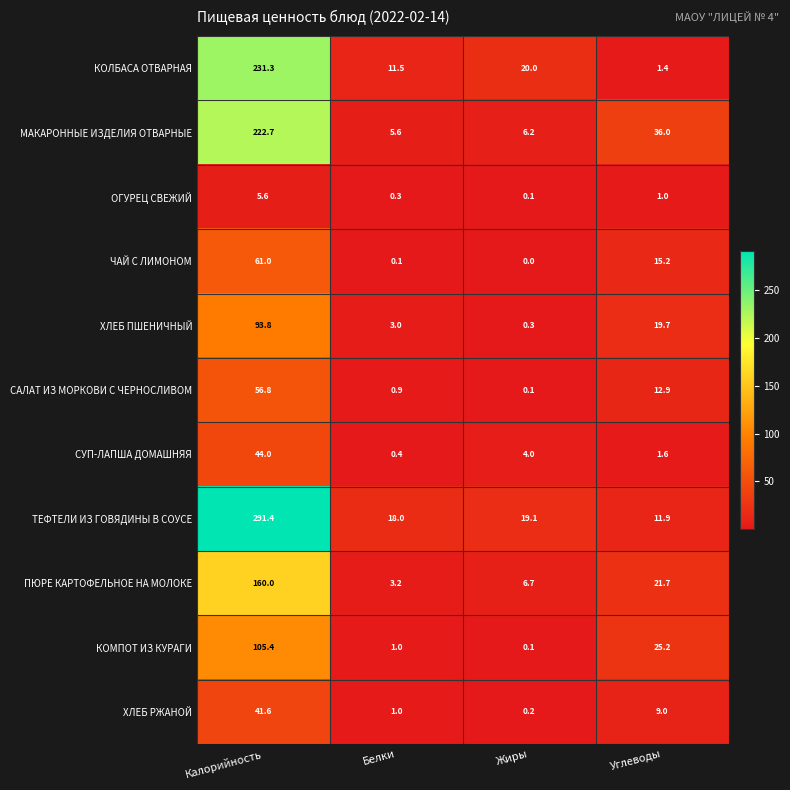

What is the highest value of the ПЮРЕ КАРТОФЕЛЬНОЕ НА МОЛОКЕ series?

160.0